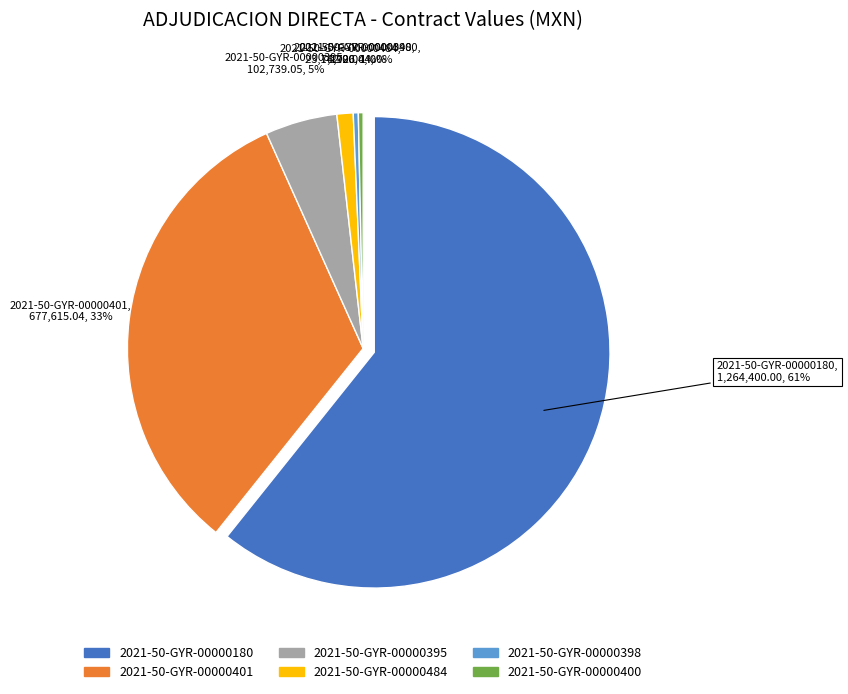

To the nearest percent, what is the average slice percentage?

17%